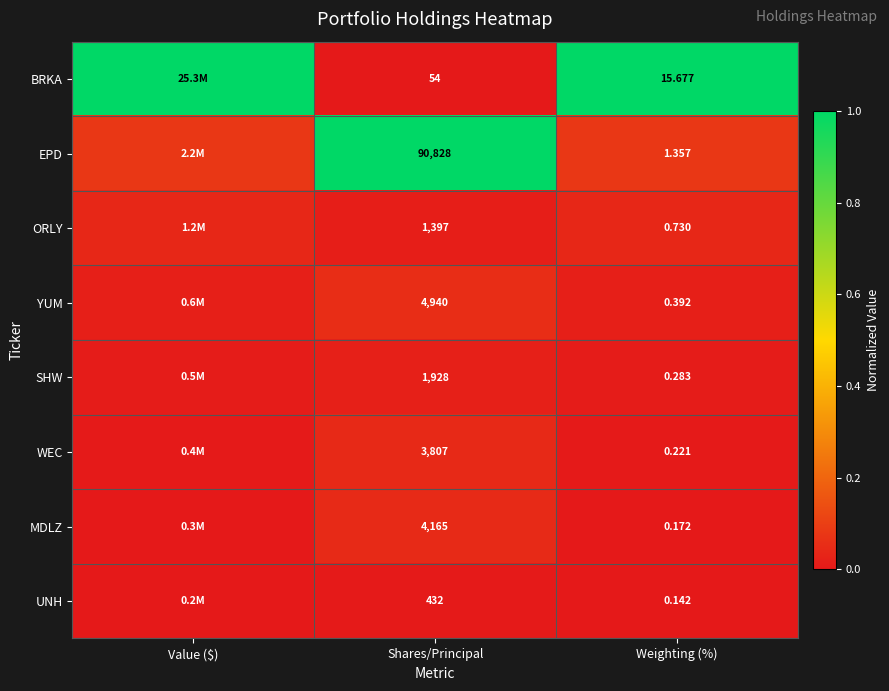

At Shares/Principal, list the series in order from smallest to largest.

BRKA, UNH, ORLY, SHW, WEC, MDLZ, YUM, EPD